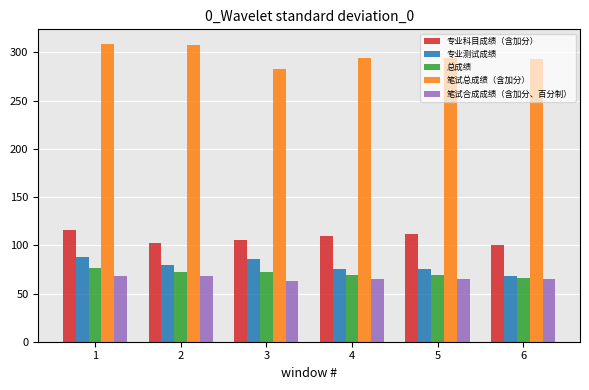

What is the sum of the 笔试总成绩（含加分） values at 3 and 5?

576.5